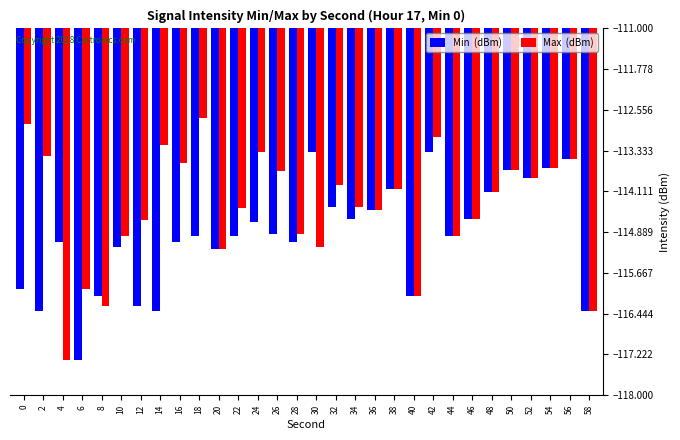

Count the number of data series in this chart.

2